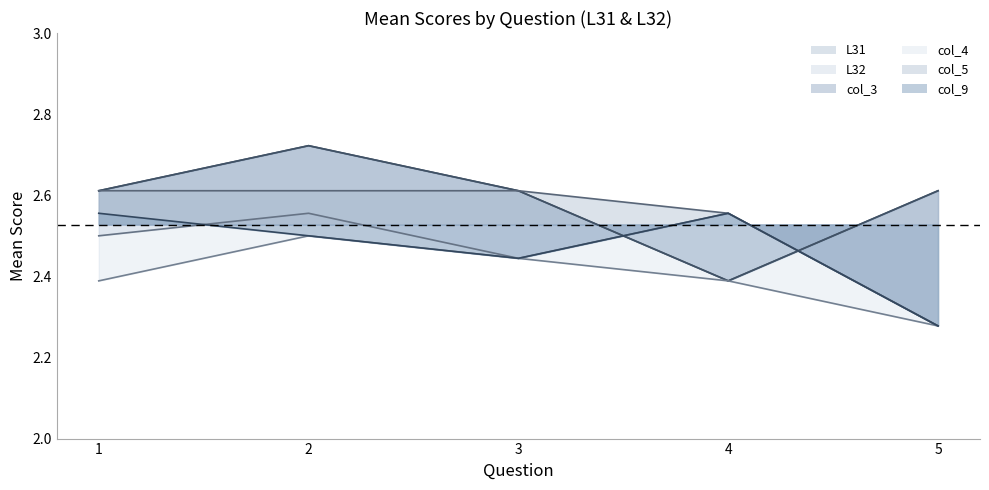

Reading left to right, extract all data points from this chart.

L31: 1=2.6	2=2.7	3=2.6	4=2.4	5=2.6
L32: 1=2.5	2=2.6	3=2.4	4=2.6	5=2.3
col_3: 1=2.6	2=2.7	3=2.6	4=2.4	5=2.6
col_4: 1=2.4	2=2.5	3=2.4	4=2.4	5=2.3
col_5: 1=2.6	2=2.6	3=2.6	4=2.6	5=2.3
col_9: 1=2.6	2=2.5	3=2.4	4=2.6	5=2.3